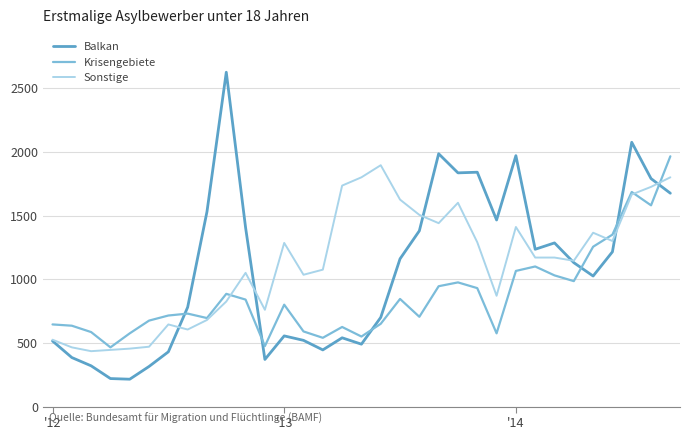

True or false: Krisengebiete and Sonstige intersect in this chart.

True